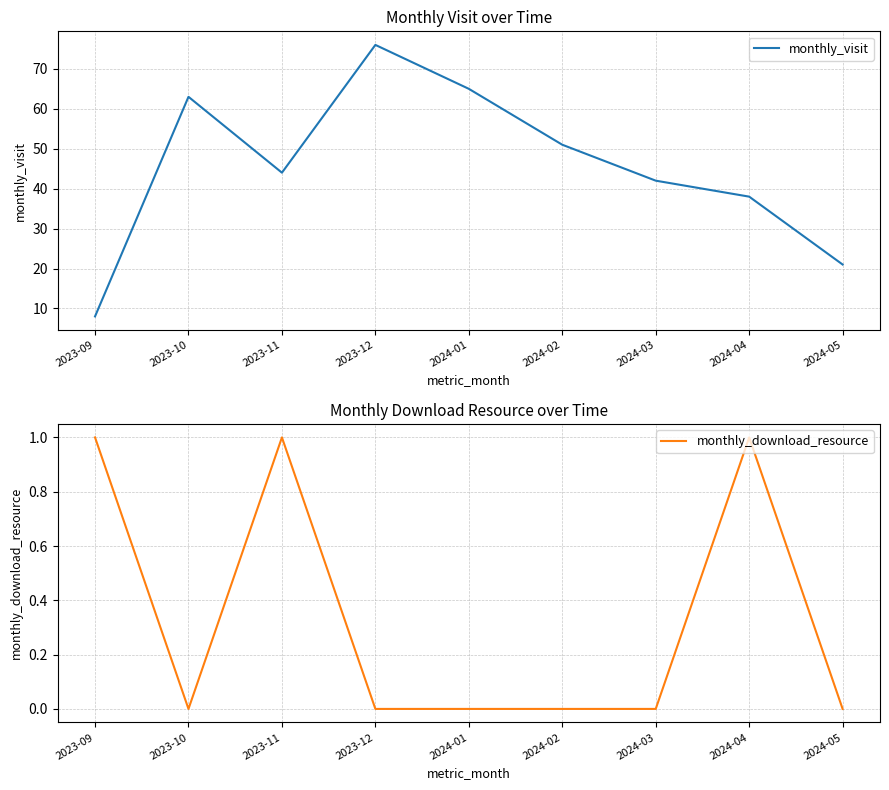

What is the difference between the maximum and second lowest values in the monthly_visit series?

55